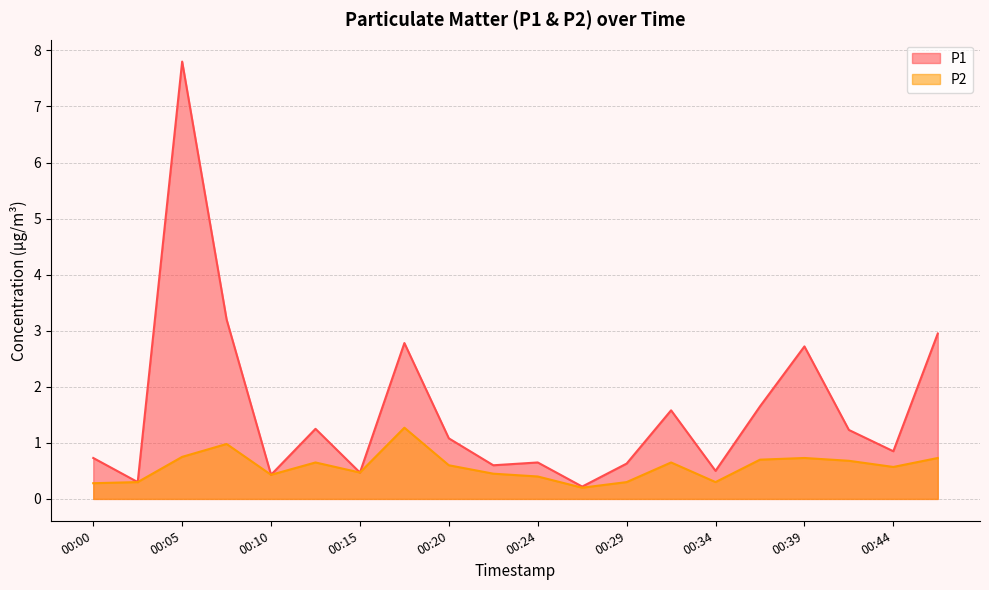

Which series has the widest spread of values?

P1